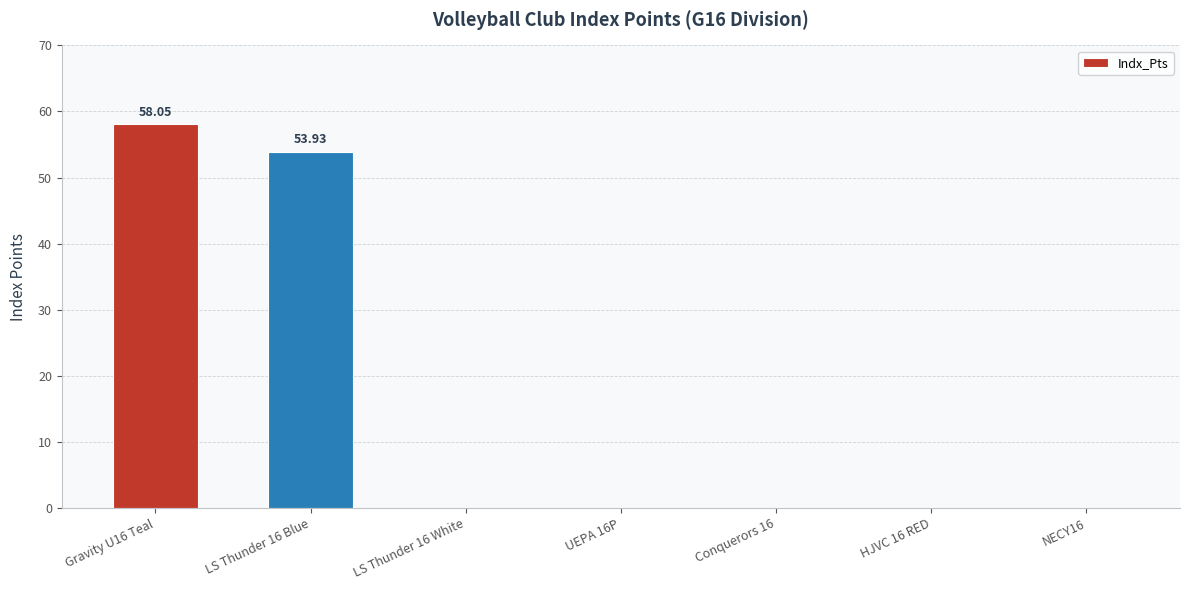

Which has a higher value, Gravity U16 Teal or NECY16?

Gravity U16 Teal